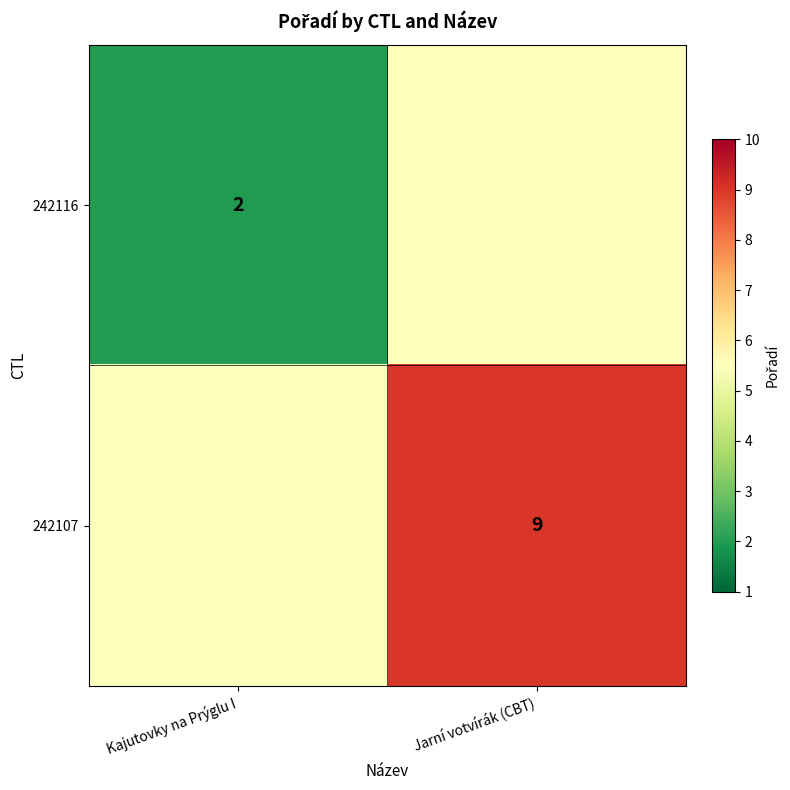

The 242116 series shows 2.0 at Kajutovky na Prýglu I. True or false?

True